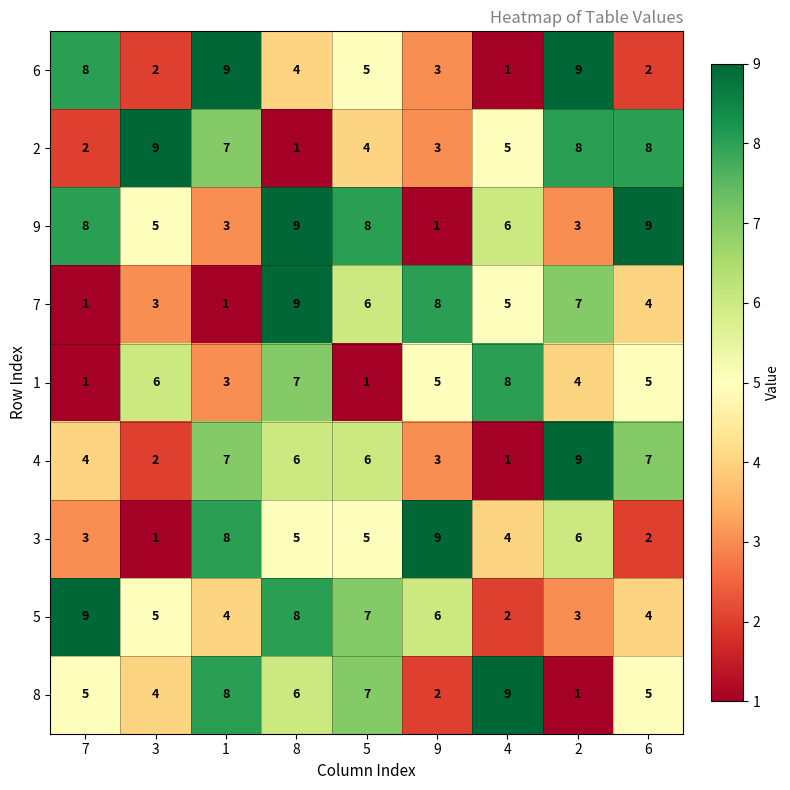

What is the sum of all 6 values?

43